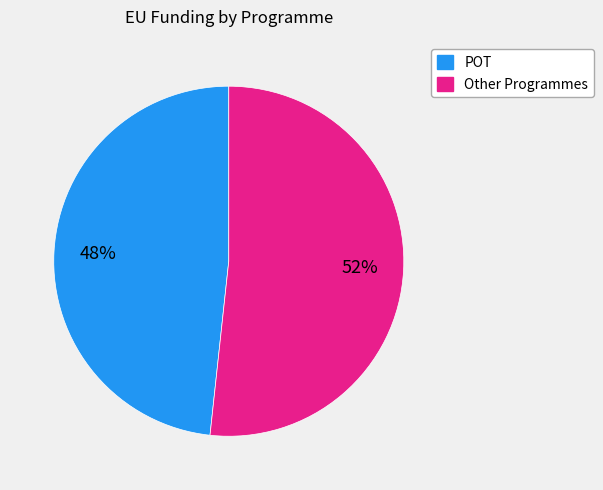

Is there any slice that represents more than half of the pie?

Yes